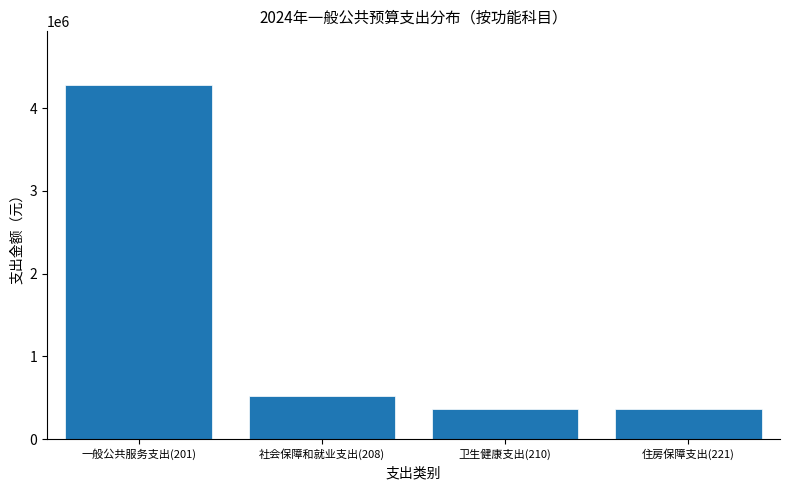

Where is the data nearest to the value 2321834?

社会保障和就业支出(208)